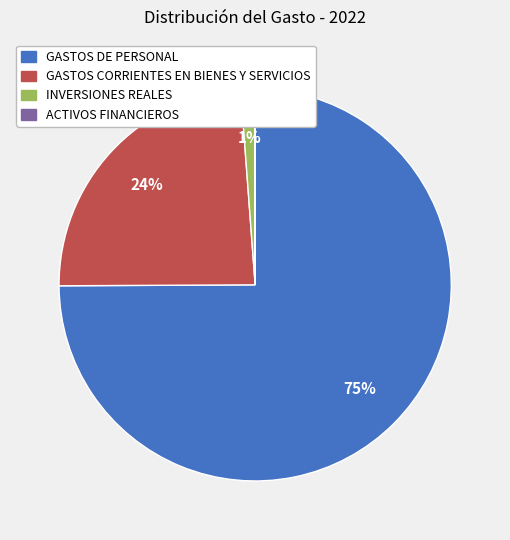

What percentage is the INVERSIONES REALES slice, to the nearest percent?

1%